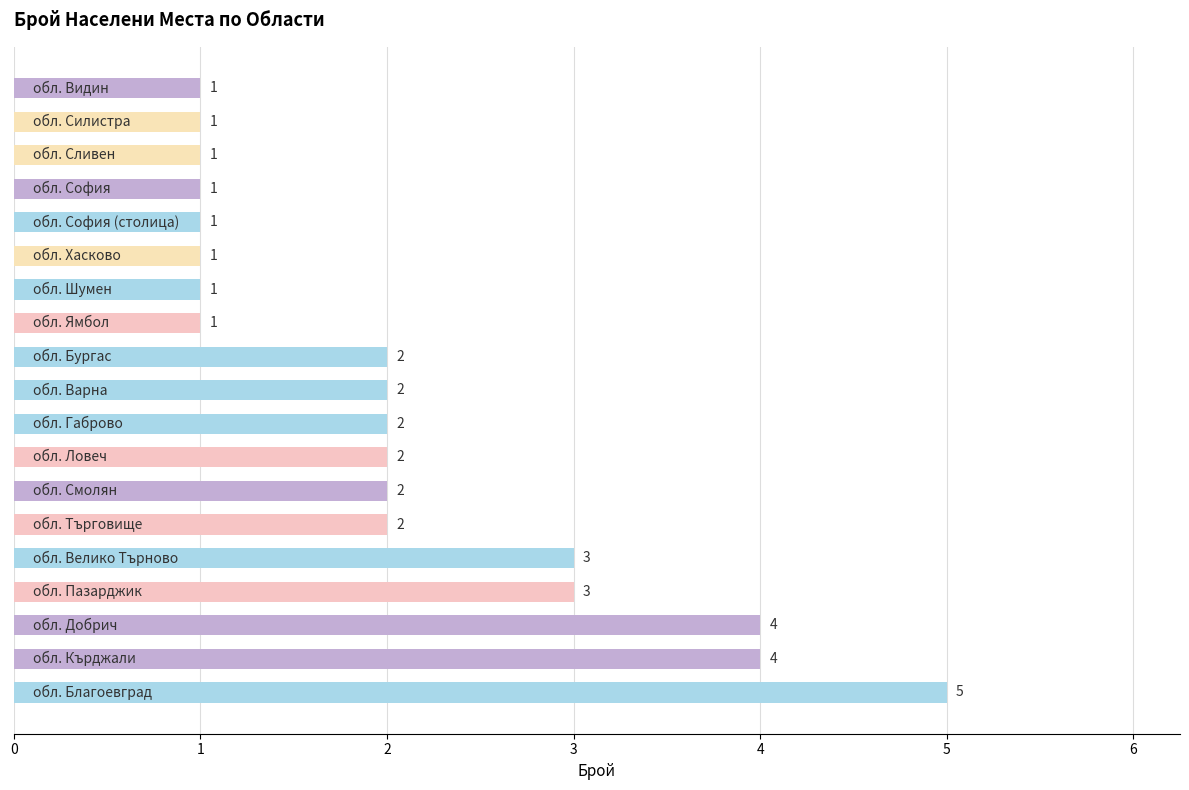

Reading bottom to top, extract all data points from this chart.

5	4	4	3	3	2	2	2	2	2	2	1	1	1	1	1	1	1	1